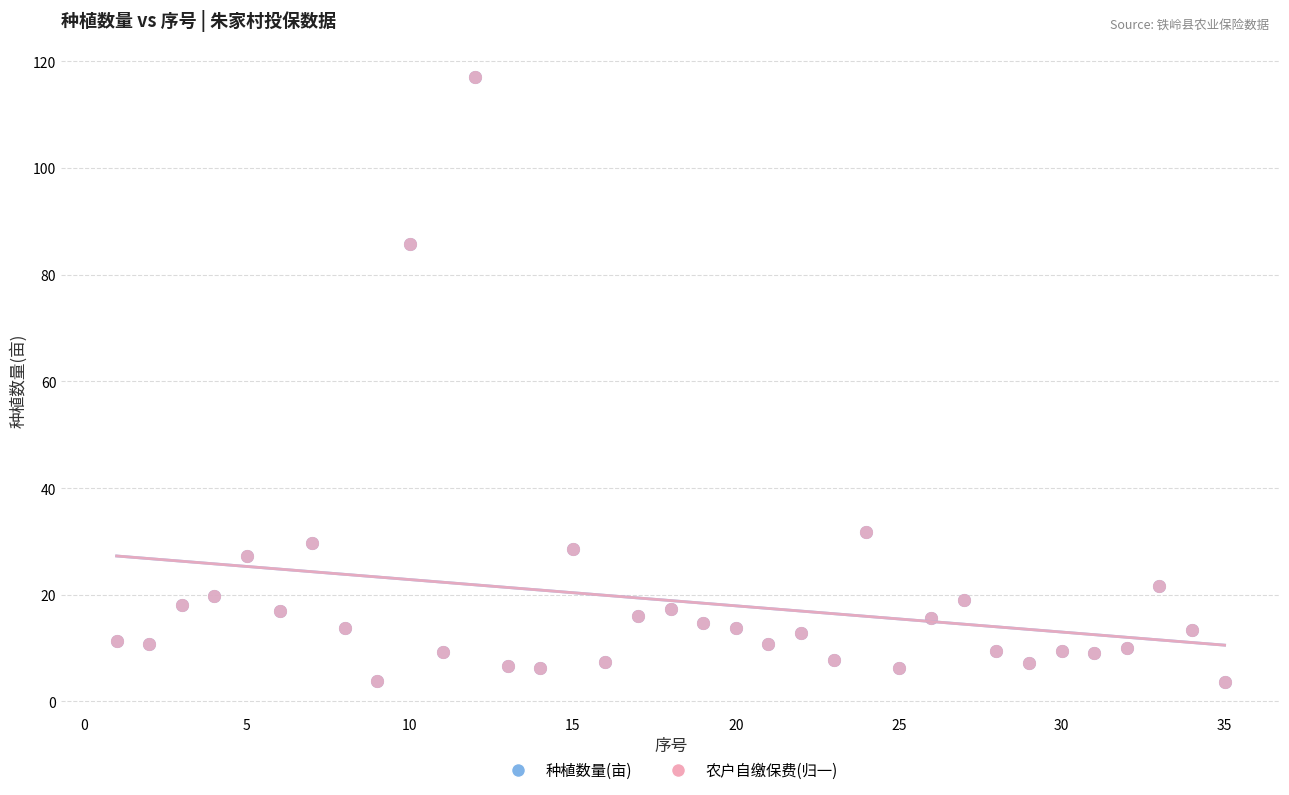

What are all the series names shown in the legend?

种植数量(亩), 农户自缴保费(归一)